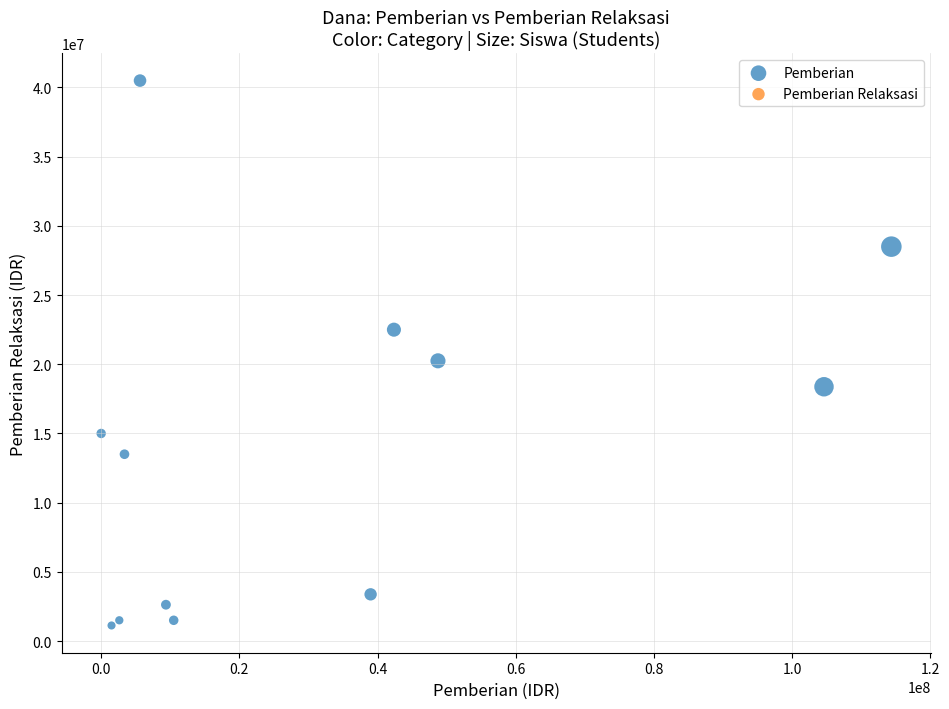

What Y value in the scatter plot is closest to 20812500?

20250000